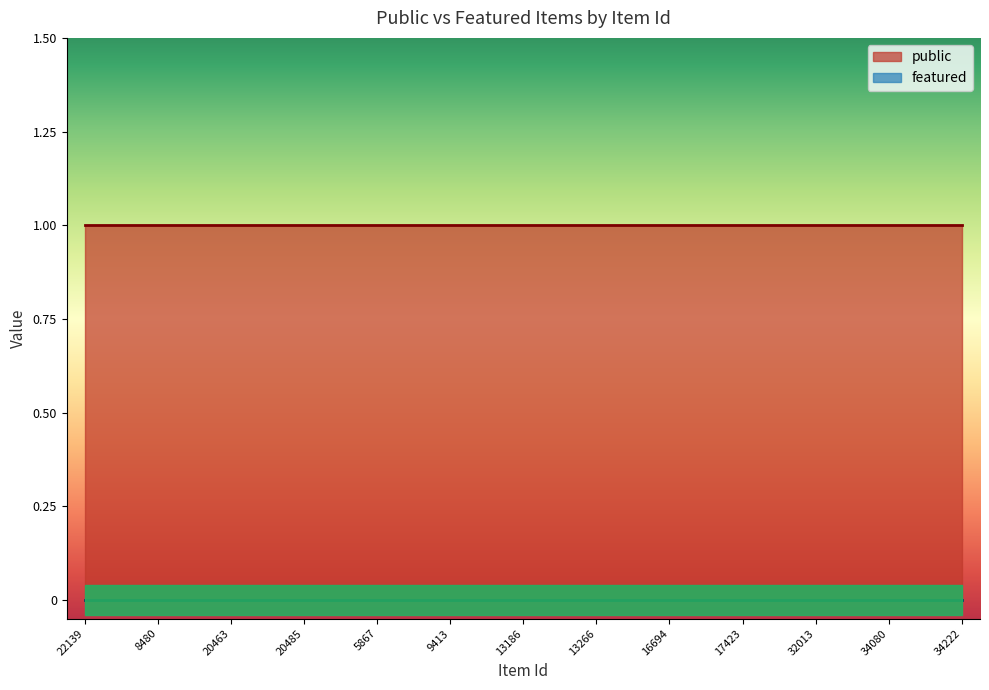

The featured series shows 0 at 22139. True or false?

True